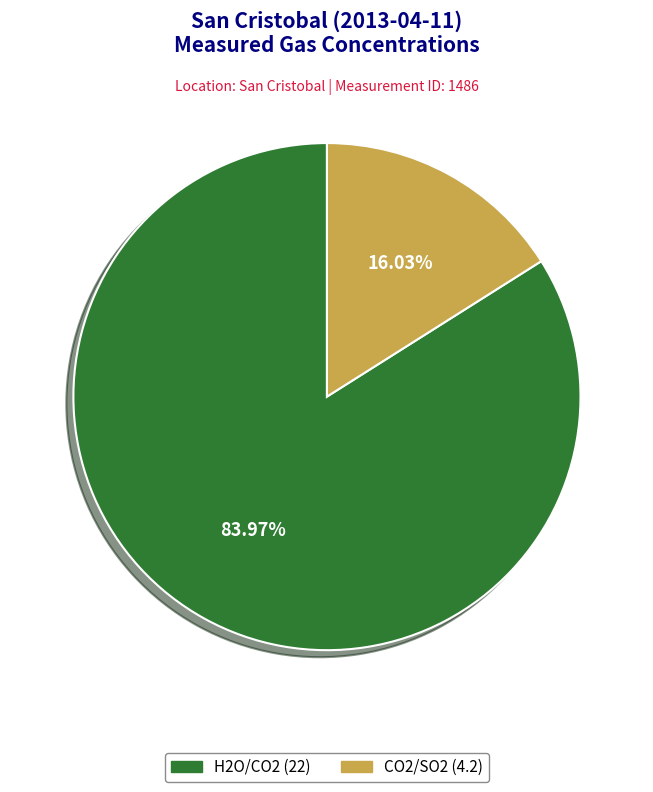

Does any single category account for the majority?

Yes